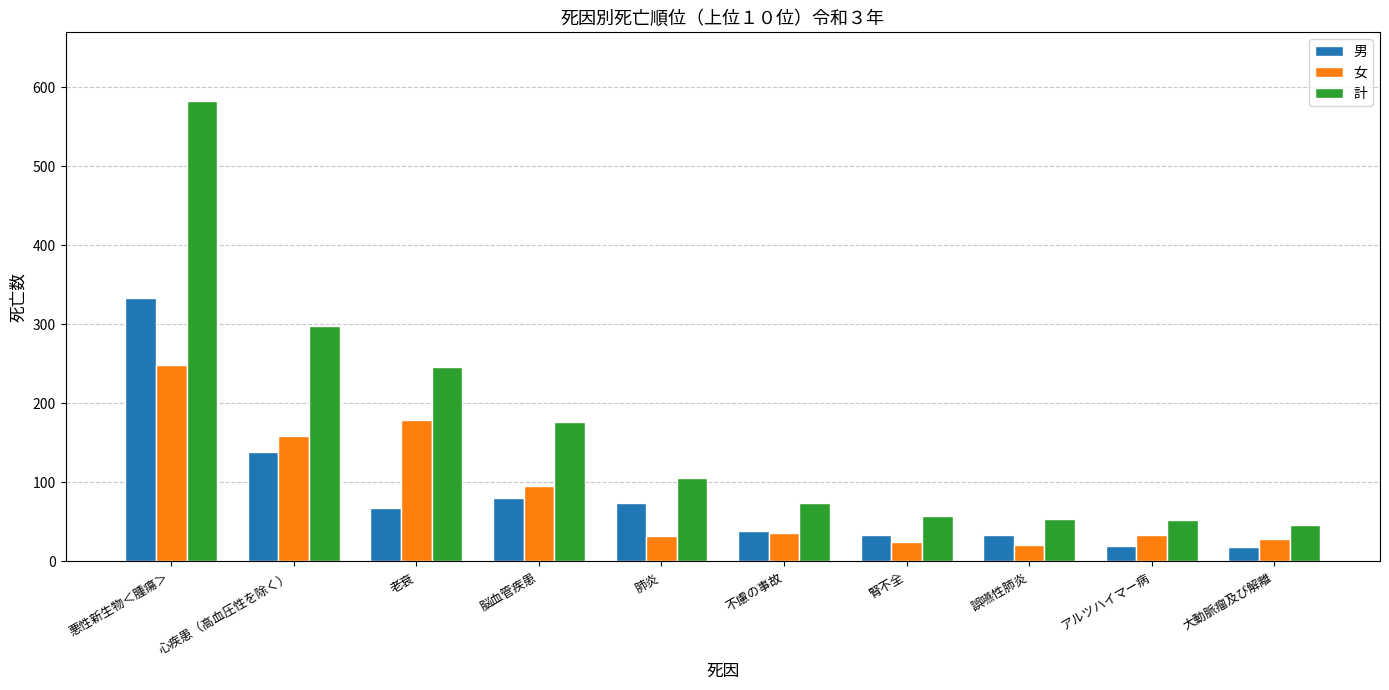

What is the spread (max minus min) of values at 肺炎?

74